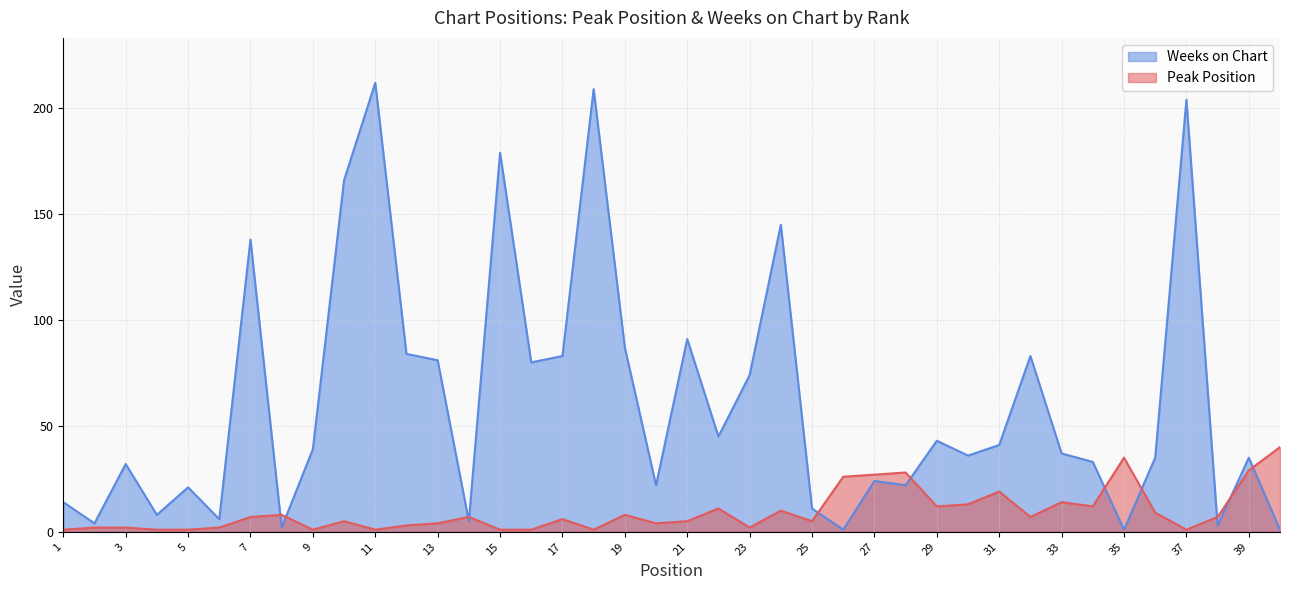

What is the maximum value for Weeks on Chart?

212